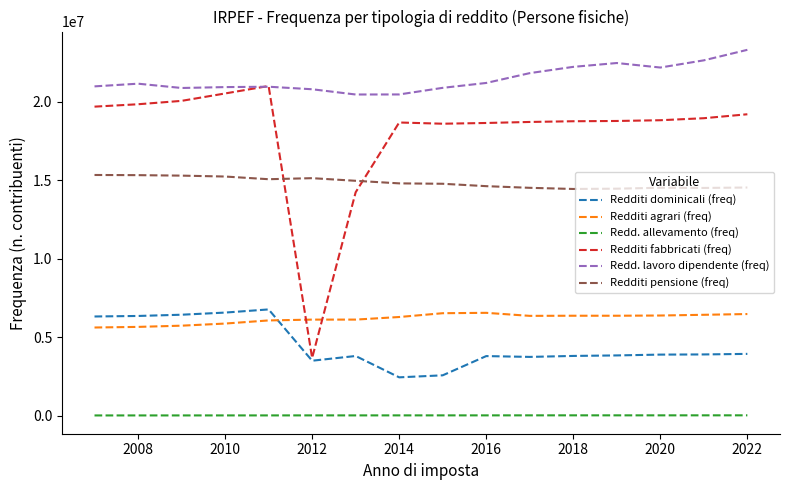

What is the maximum value shown in the chart?

23299342